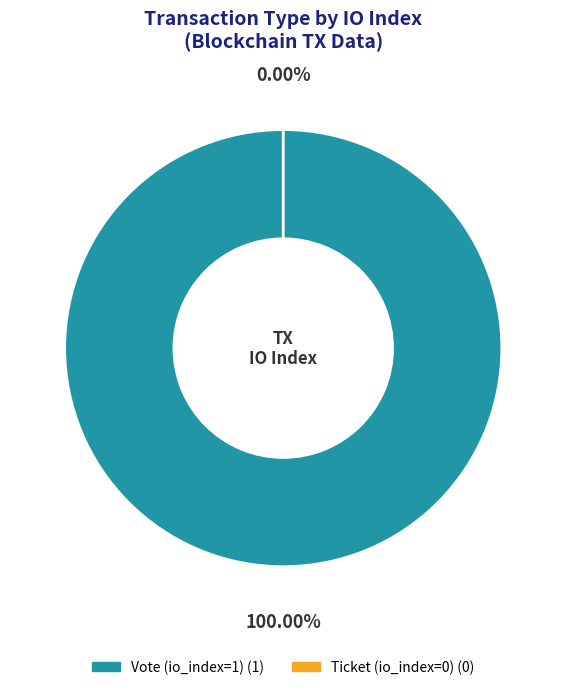

To the nearest percent, what is the difference between the largest and smallest slice percentages?

100%